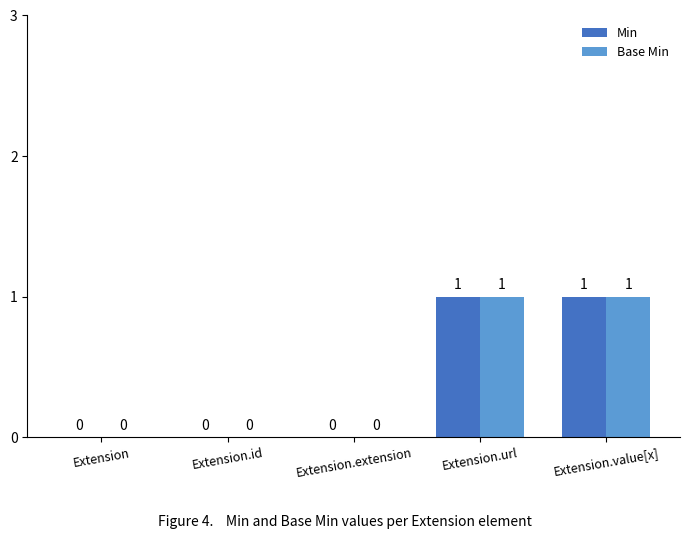

What is the sum of all Base Min values?

2